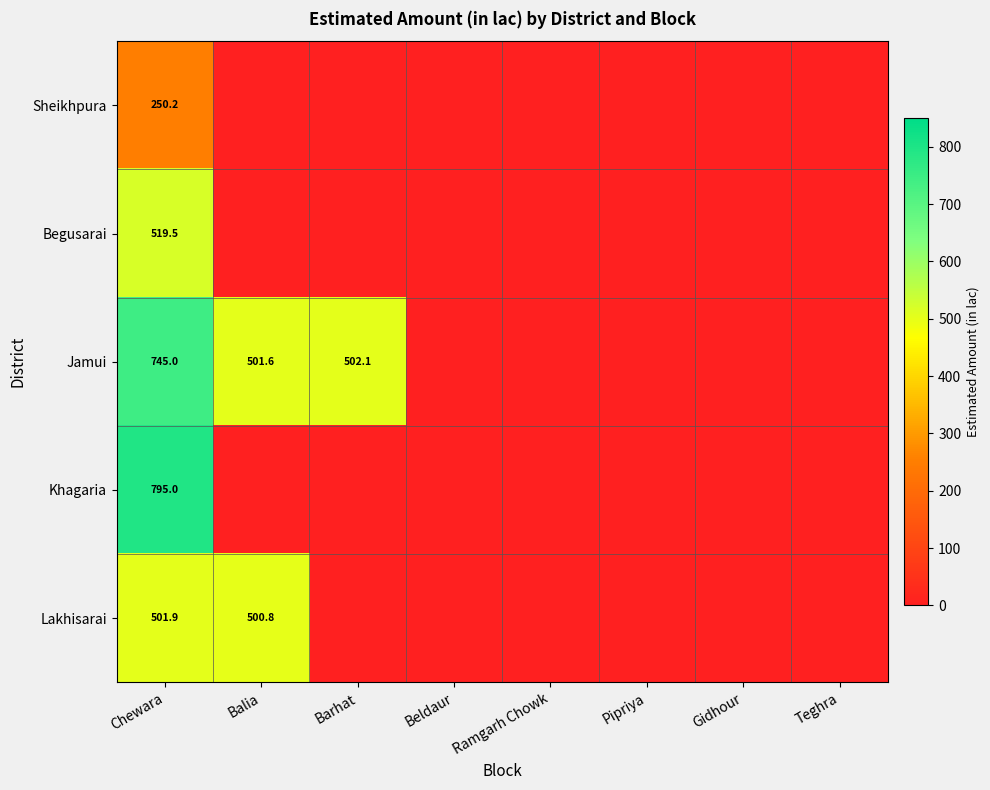

Which category has the lowest value in the Begusarai series?

Balia